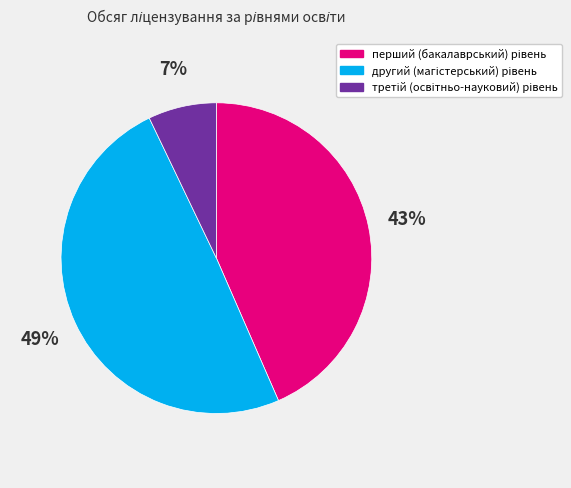

Does any single category account for the majority?

No